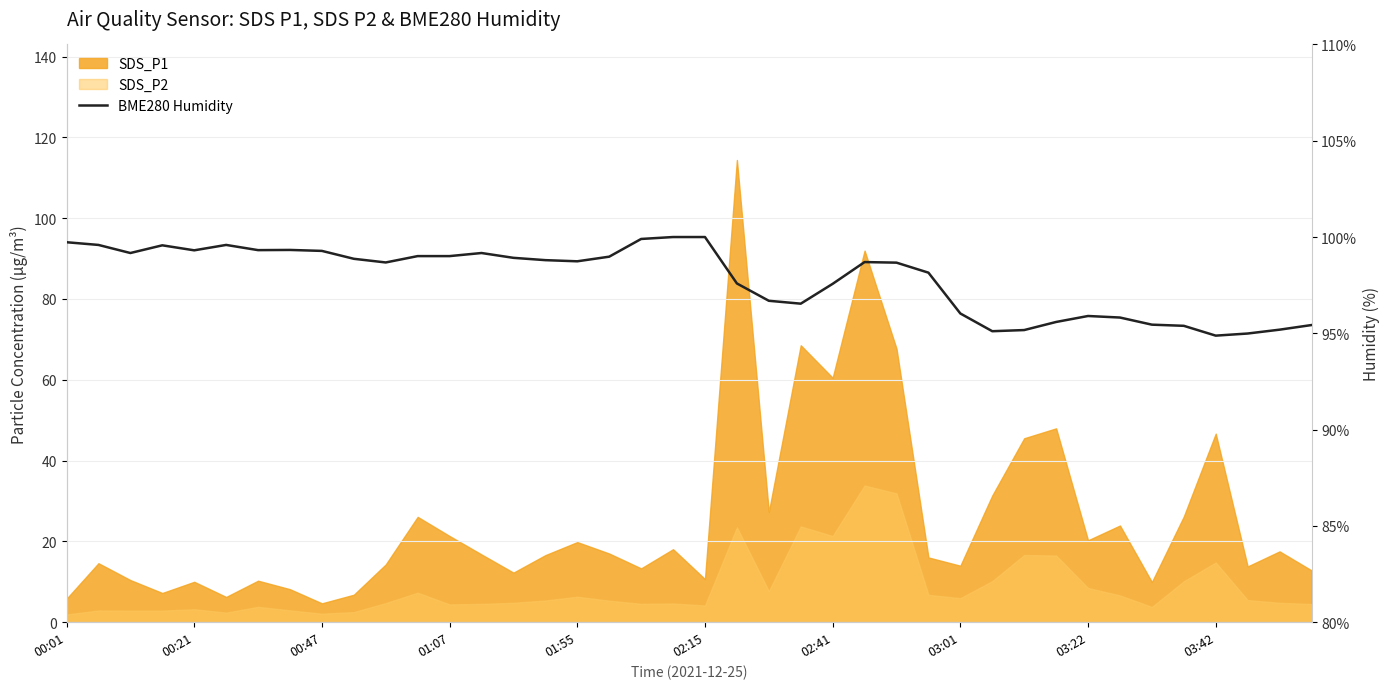

True or false: the data shows 27.0 at 03:42.

False